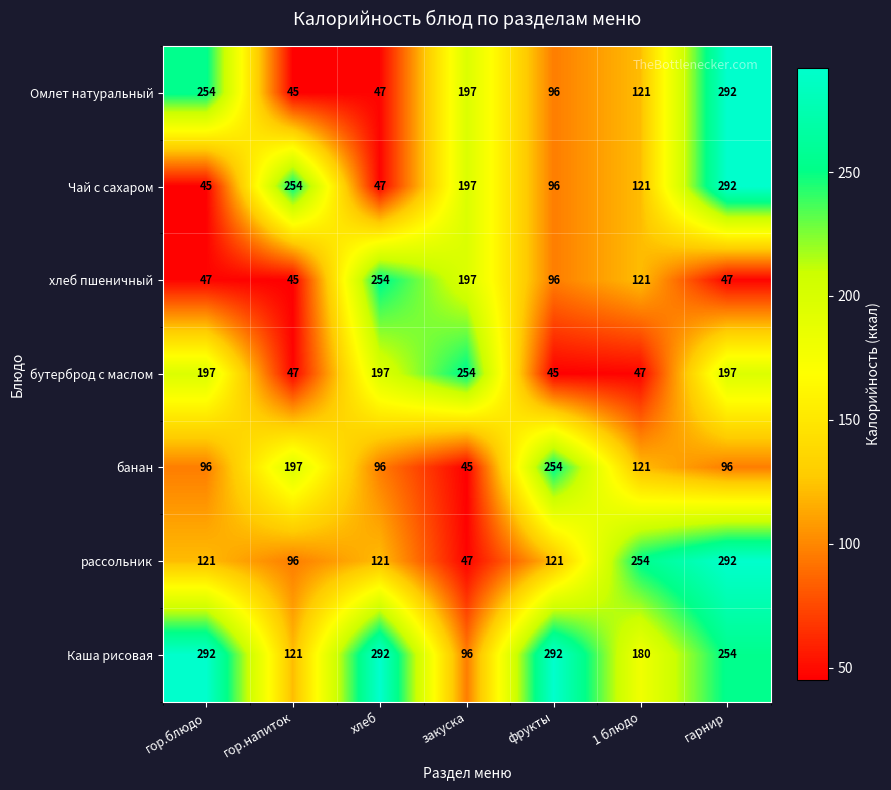

Which series has the largest total across all categories?

Каша рисовая